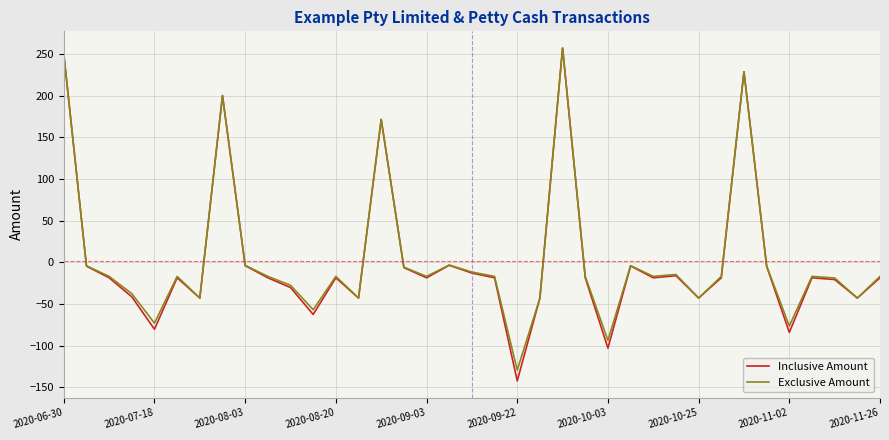

Does the chart have visible grid lines?

Yes